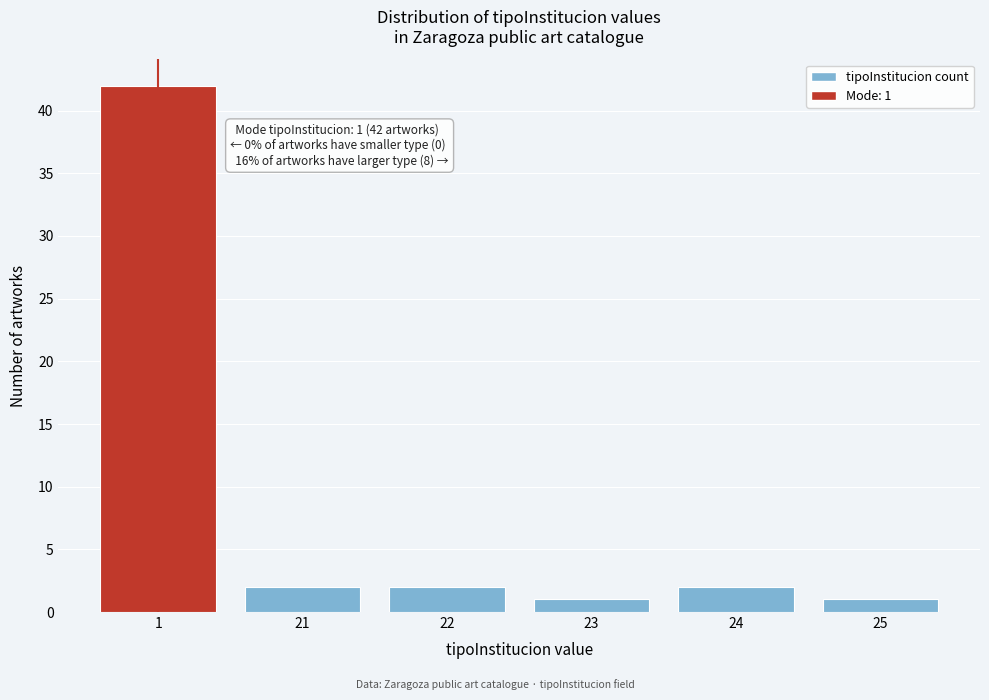

Reading left to right, extract all data points from this chart.

1=42	21=2	22=2	23=1	24=2	25=1